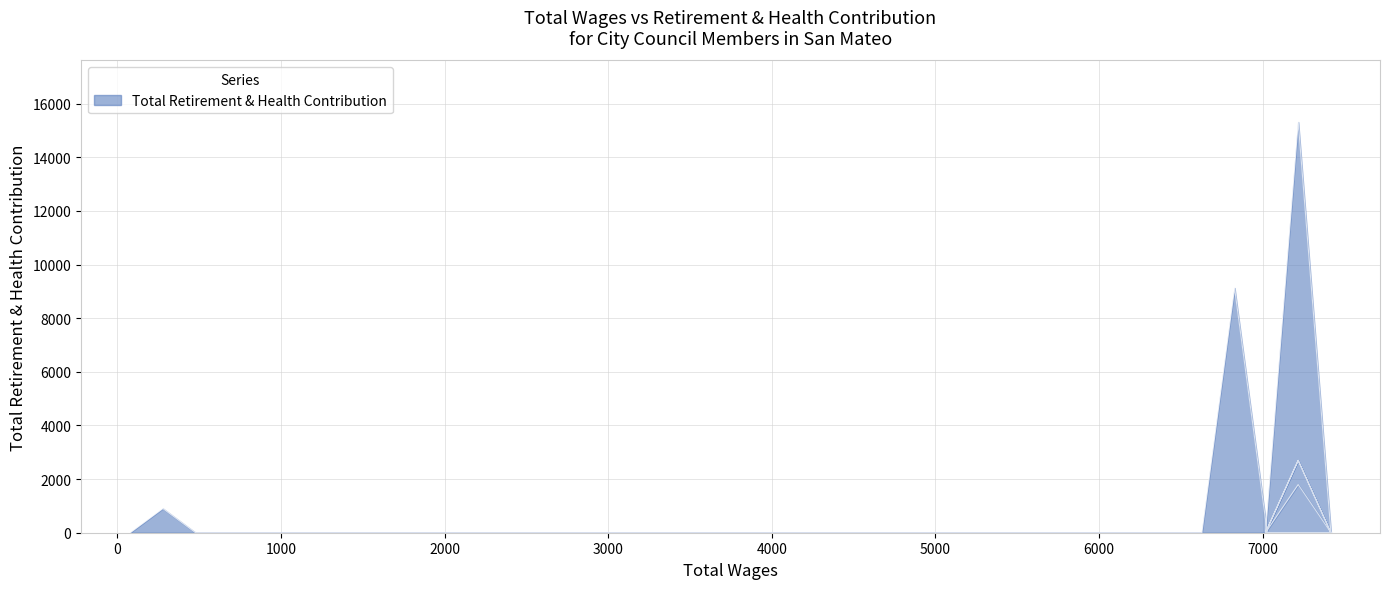

Rank the categories by value from highest to lowest.

7218.0, 6829.0, 7218.0, 7218.0, 7218.0, 278.0